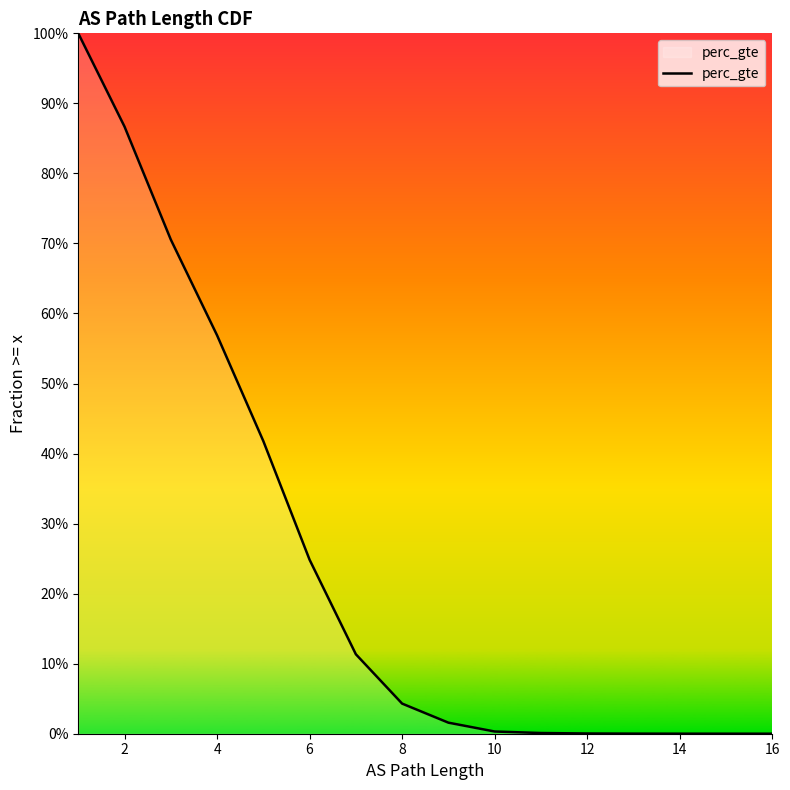

What is the sum of the values at 0 and 10?

1.2